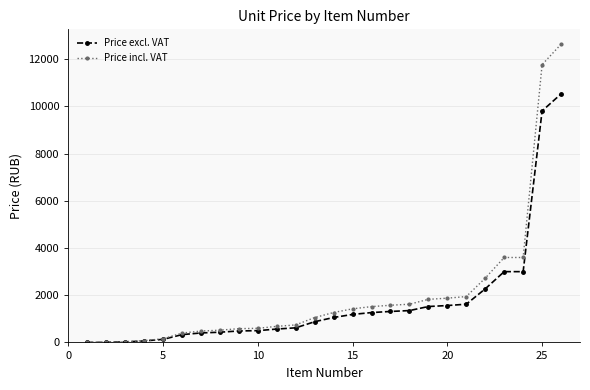

List the series in order of their peak value, highest first.

Price incl. VAT, Price excl. VAT